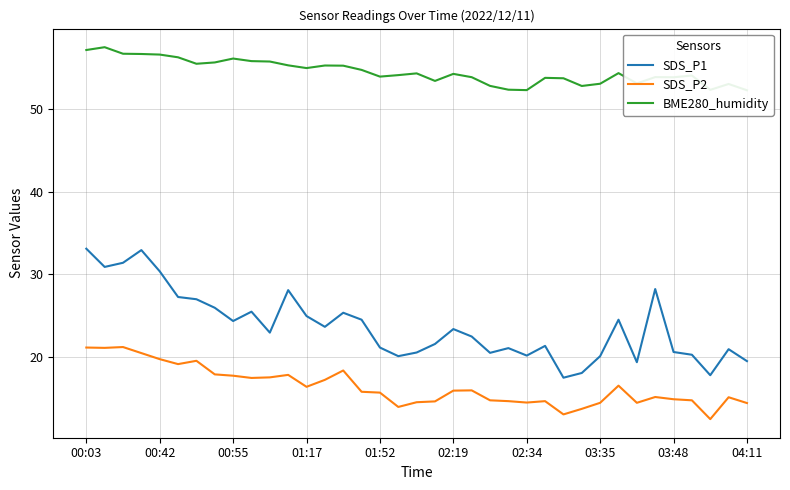

The value of SDS_P1 at 03:48 is 37.9. True or false?

False